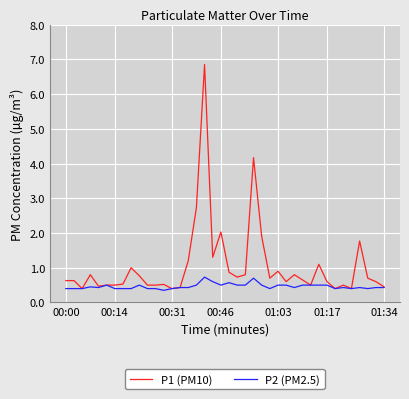

What is the lowest value of the P1 (PM10) series?

0.4